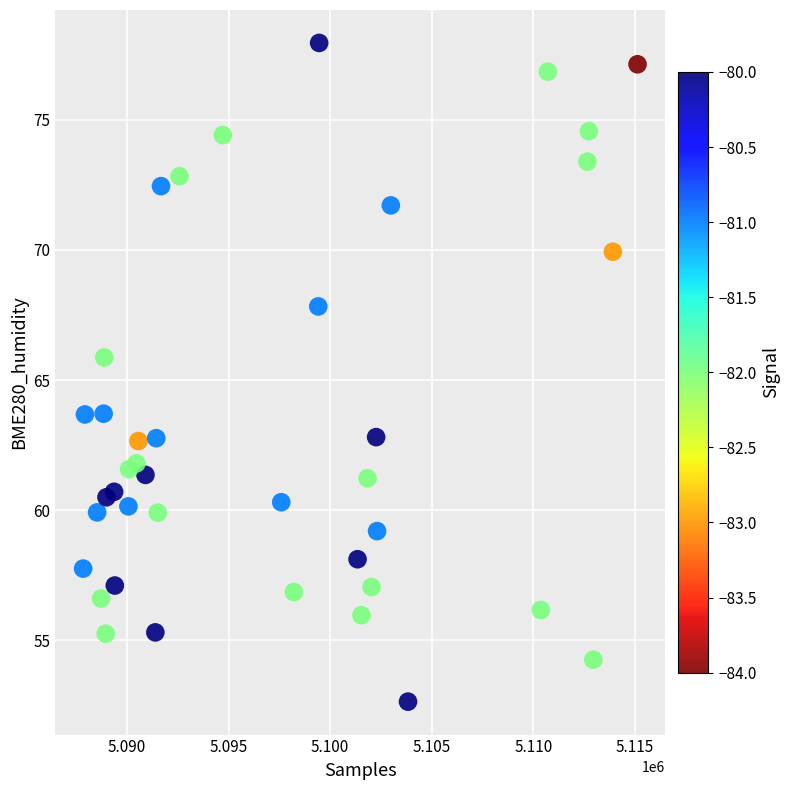

What is the range of X values (max minus min)?

27300.0